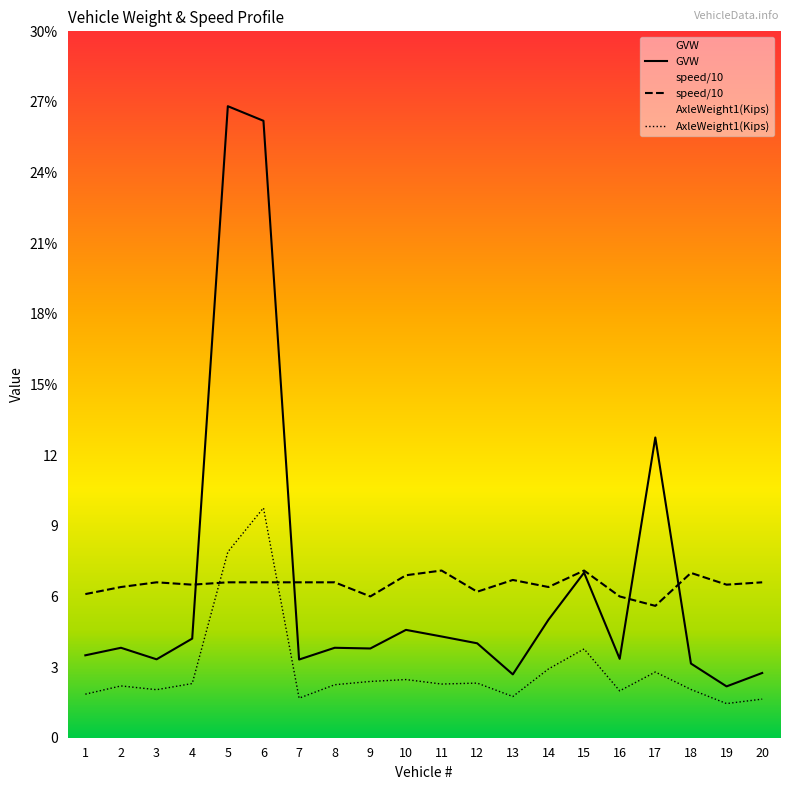

List the labels in order of AxleWeight1(Kips) value, largest first.

6, 5, 15, 14, 17, 10, 9, 12, 4, 11, 8, 2, 18, 3, 16, 1, 13, 7, 20, 19